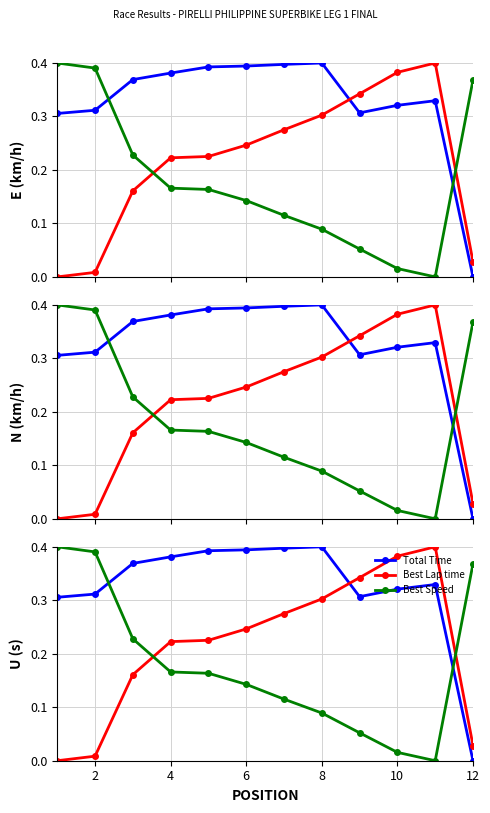

What is the difference between the second highest and minimum values in the Best Lap time series?

0.4